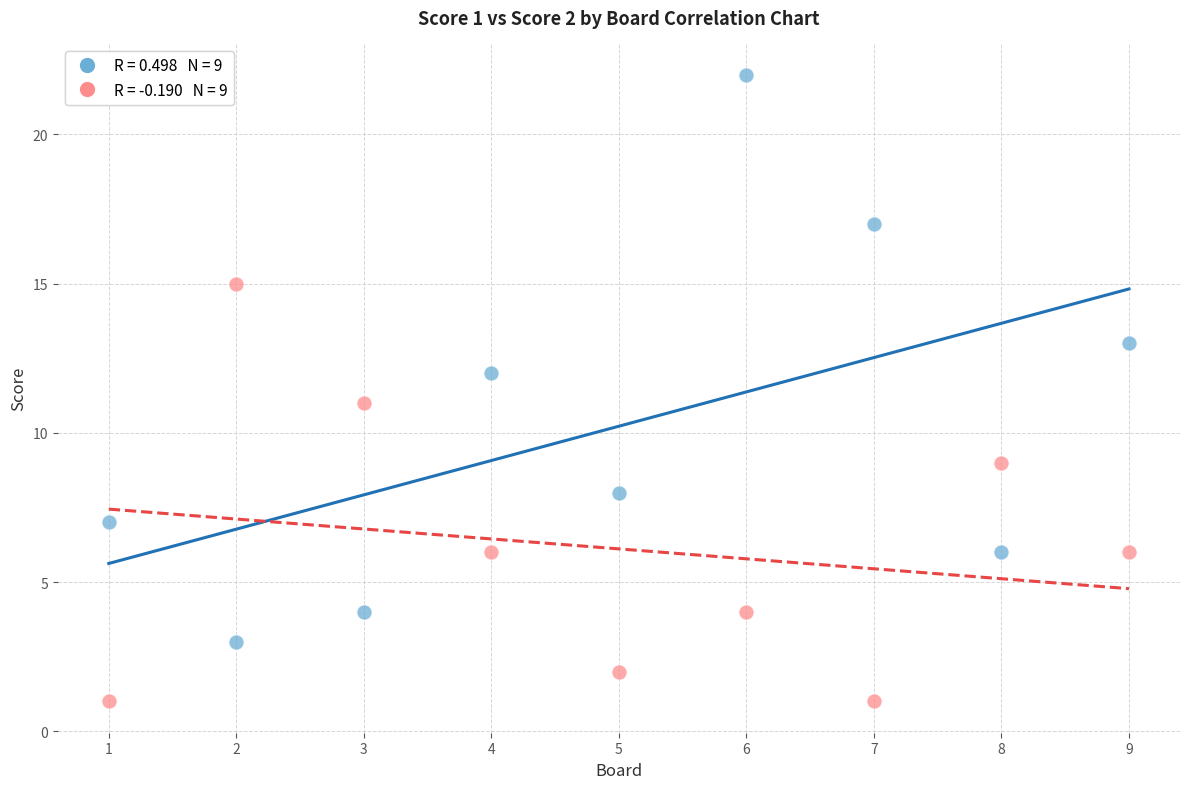

Across all data points, what is the range of Y values (max minus min)?

21